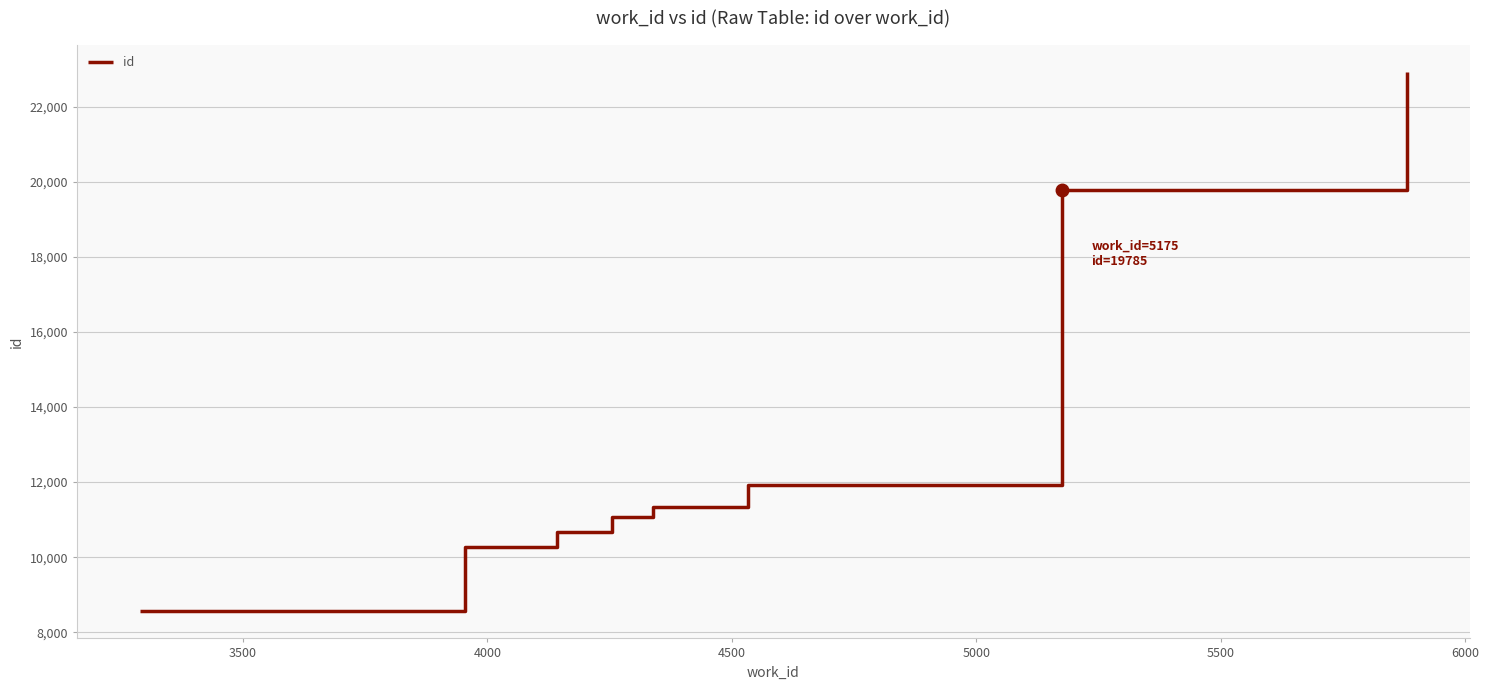

Reading right to left, what are all the values shown in this chart?

22921	19785	11922	11346	11074	10671	10281	8555